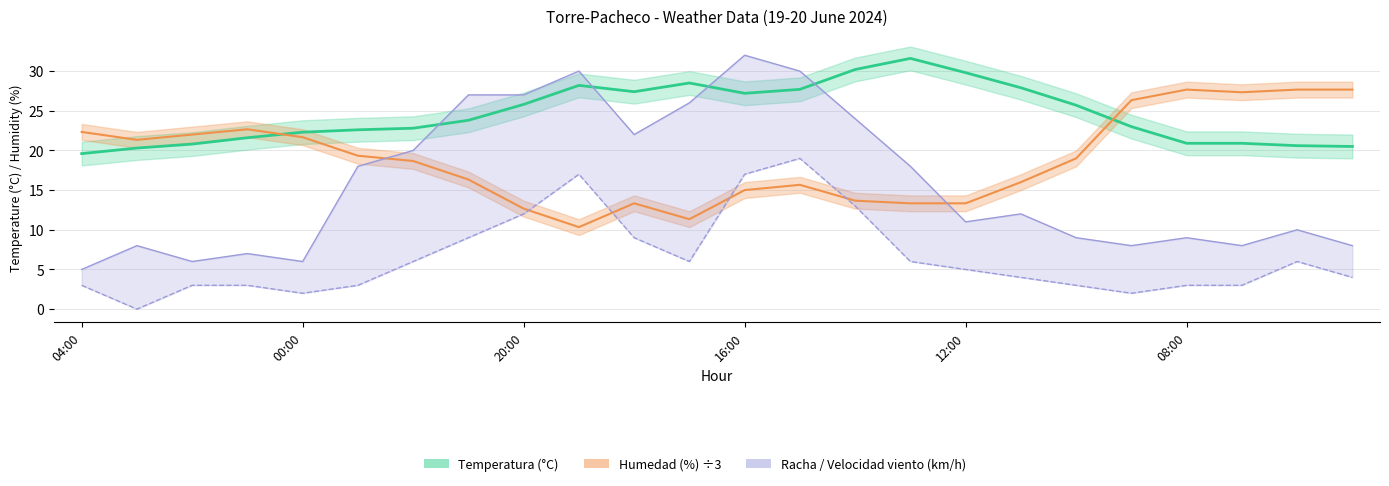

What position from the left is 18:00?

11